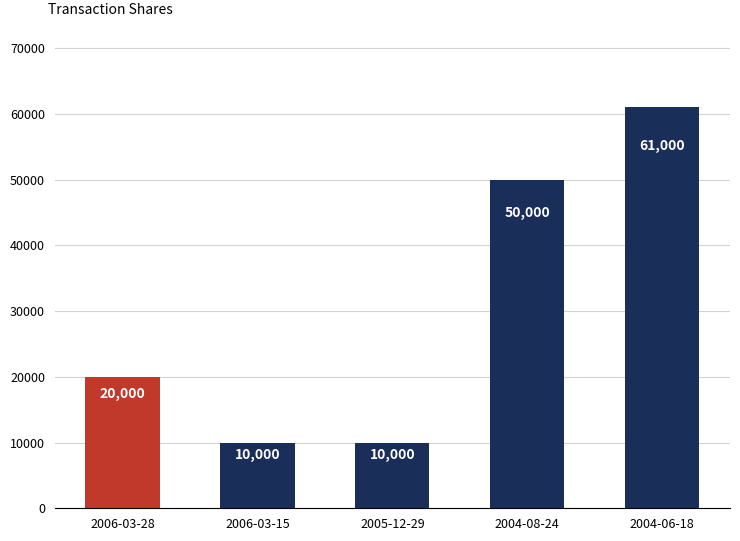

Where is the data nearest to the value 35500?

2004-08-24